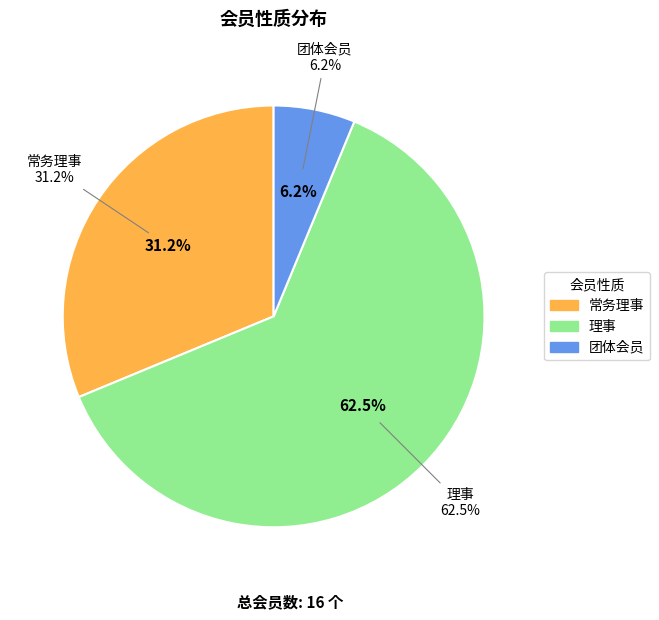

What portion of the pie excludes 理事?

37.5%